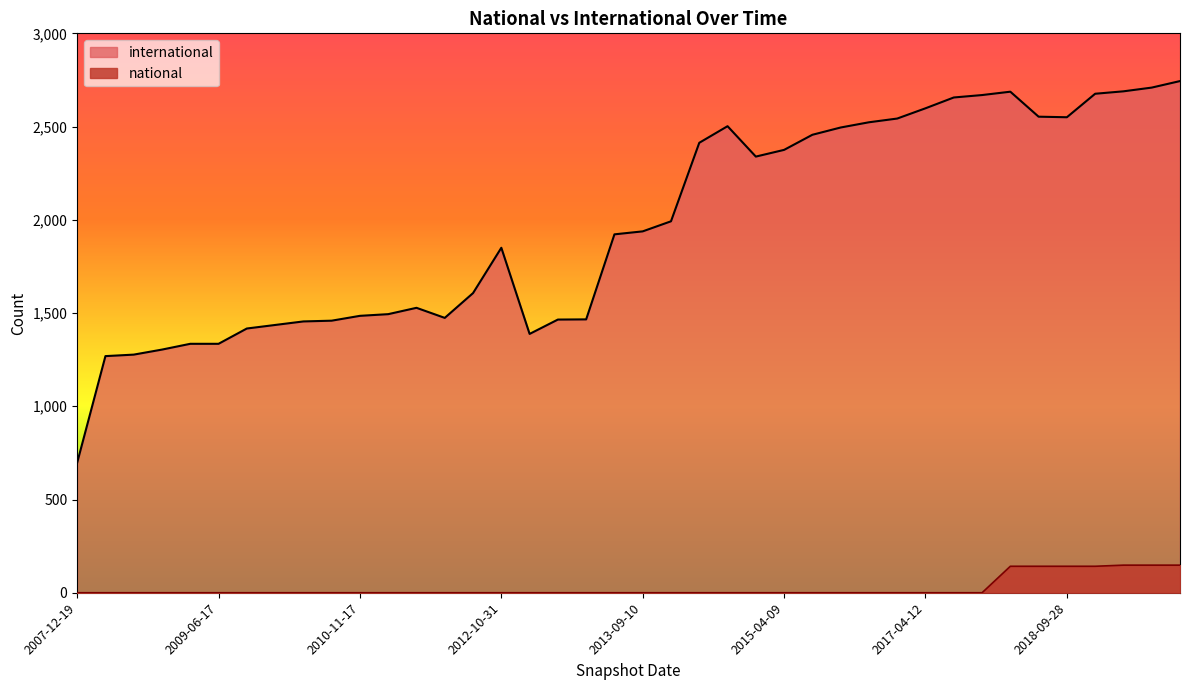

What is the difference between the maximum and minimum values in the international series?

2047